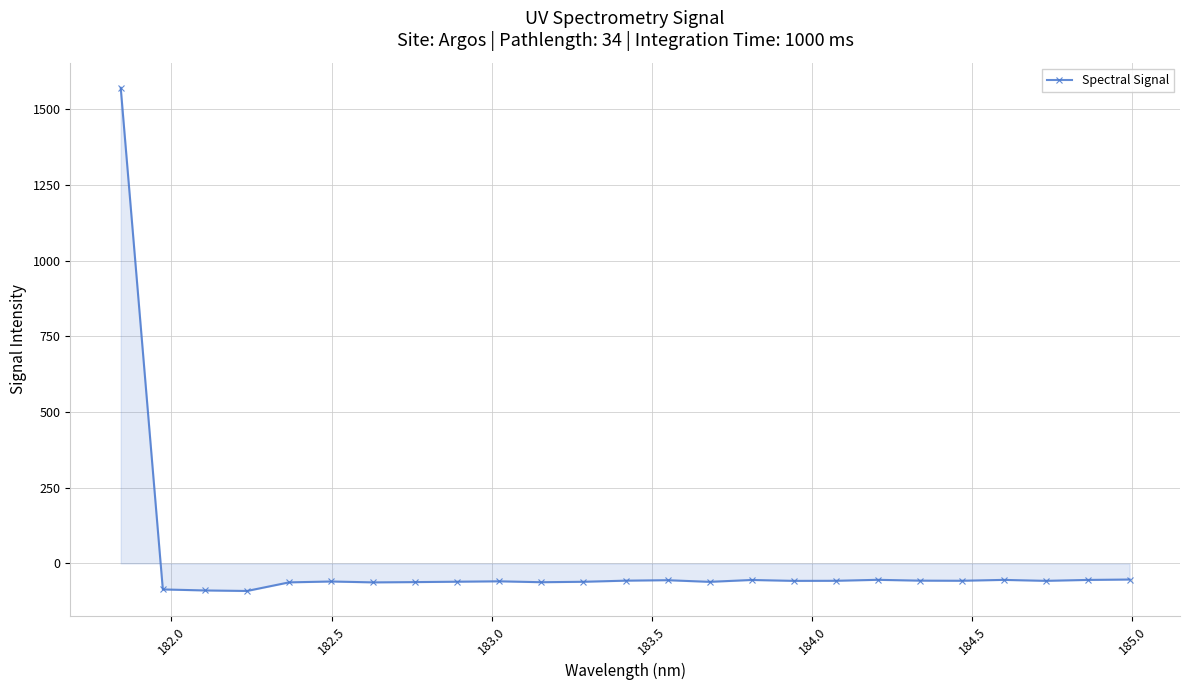

What is the value of the 5th point from the left?

-62.5